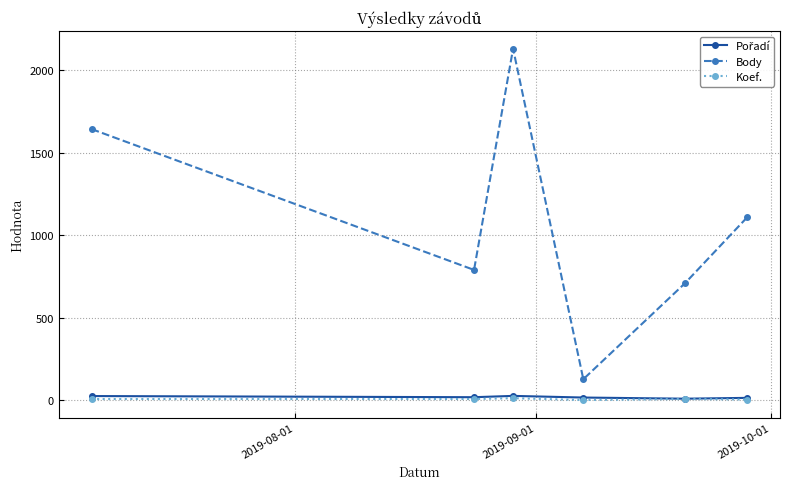

Which series has the largest total across all categories?

Body